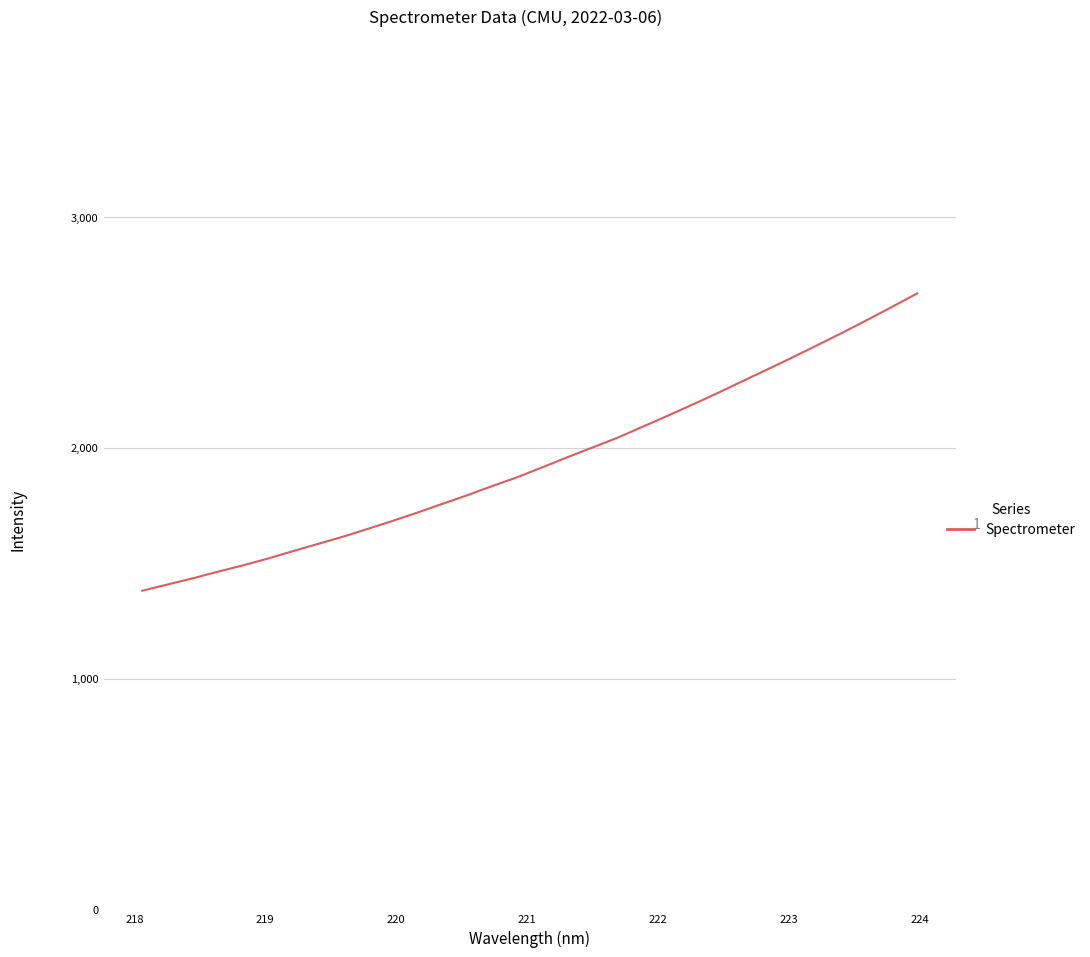

What is the greatest value displayed?

2668.7